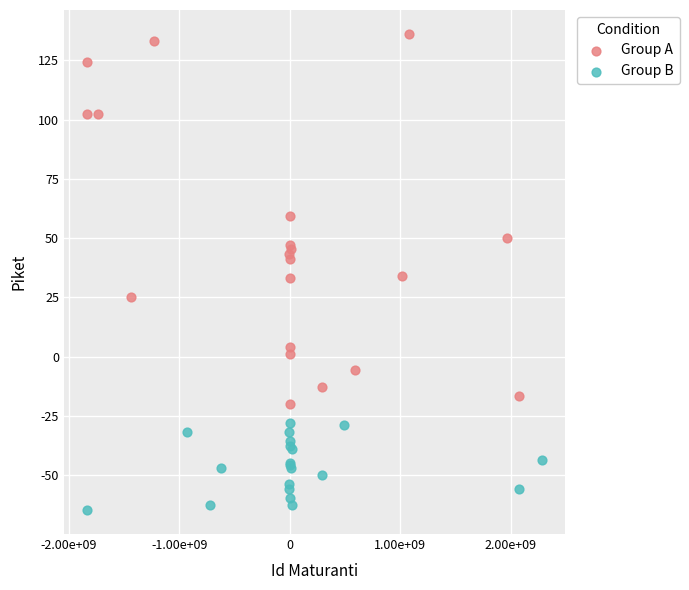

Which series reaches the maximum Y coordinate?

Group A